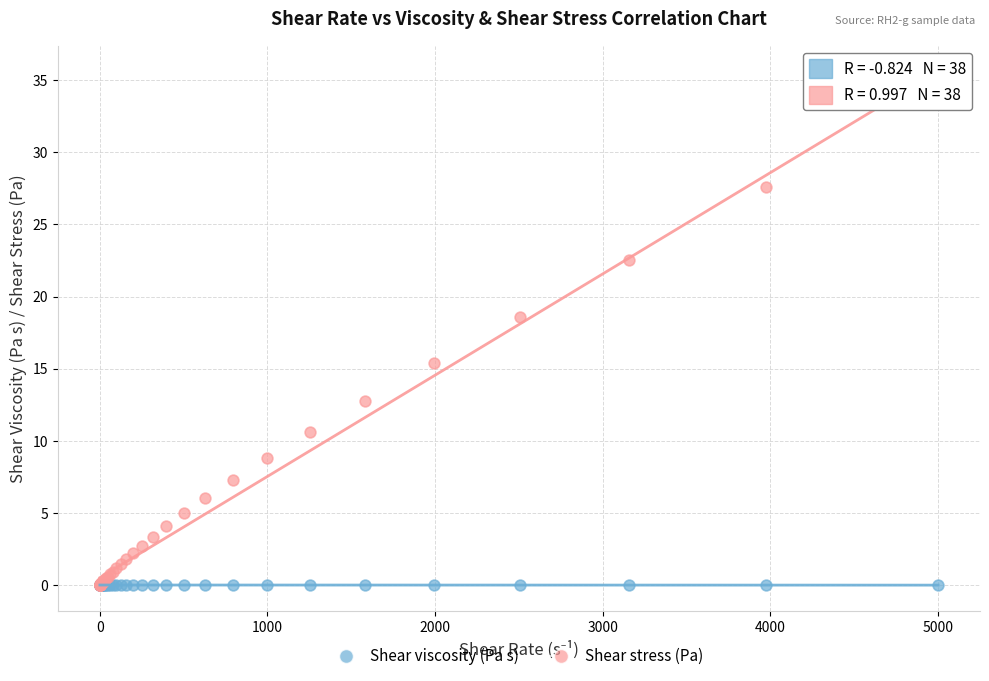

What are all the series names shown in the legend?

Shear viscosity (Pa s), Shear stress (Pa)